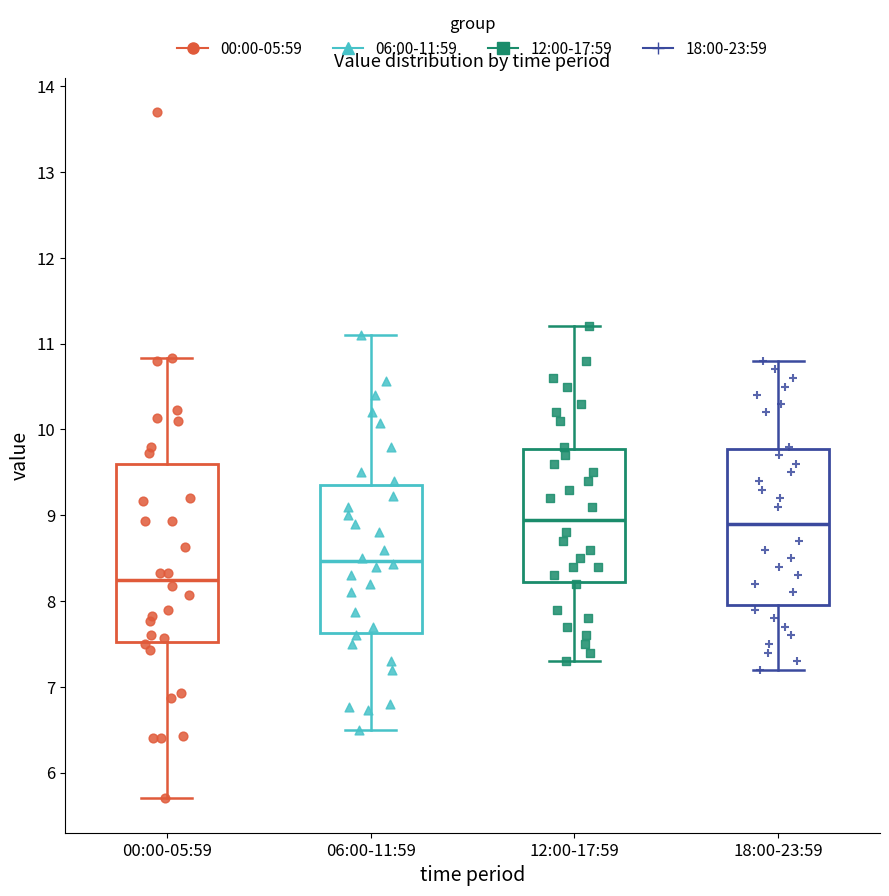

Which box has the lowest median line?

00:00-05:59